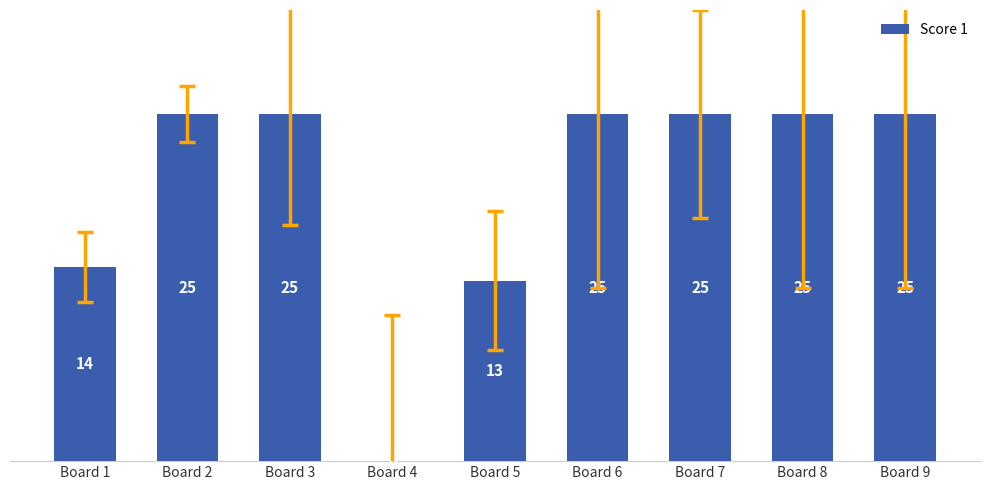

Read the value at Board 1.

14